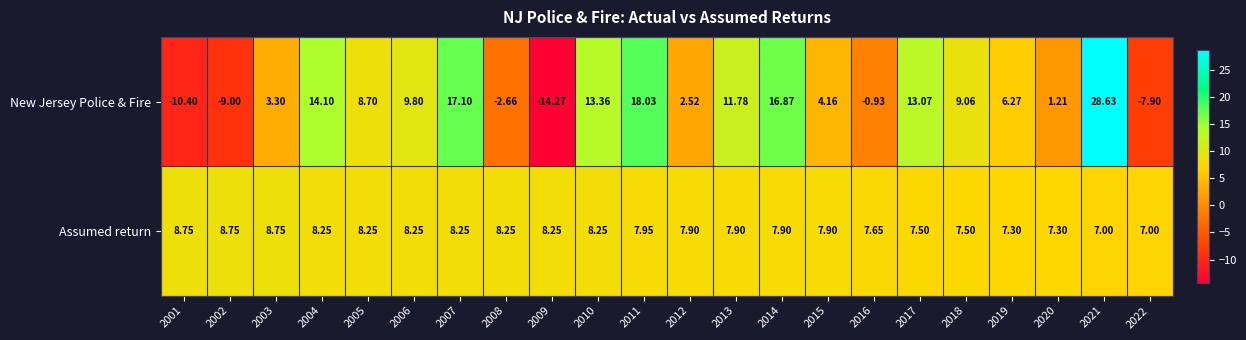

What is the difference between the highest and lowest values at 2014?

9.0